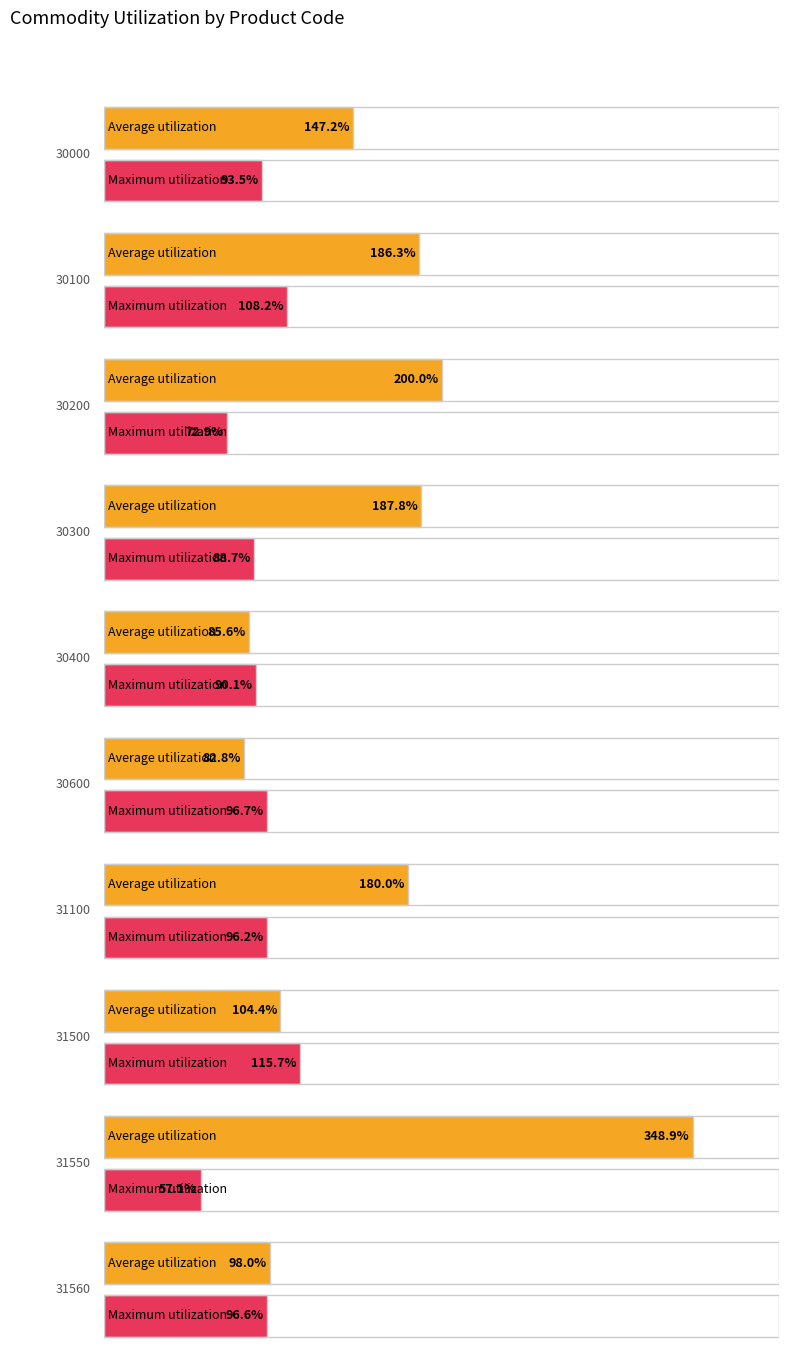

What is the lowest value of the Maximum utilization series?

57.1